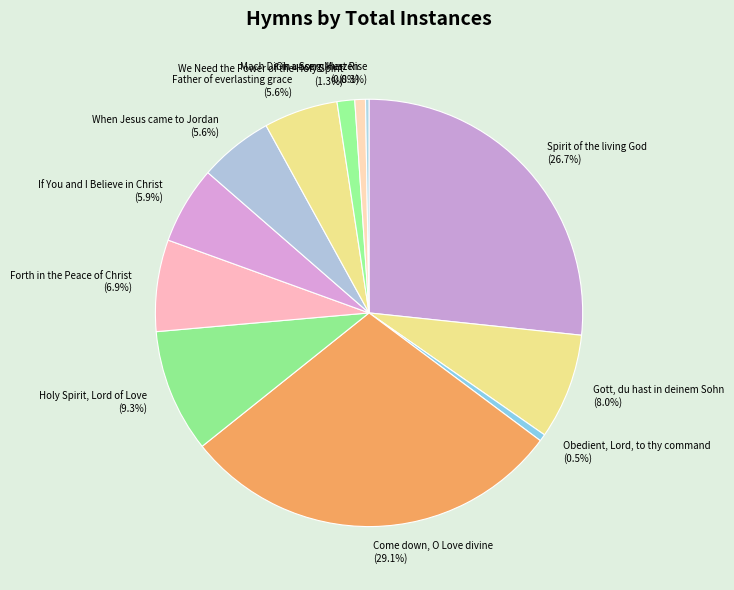

What percentage do We Need the Power of the Holy Spirit and Mach Dir in unsern Herzen together represent?

2.1%